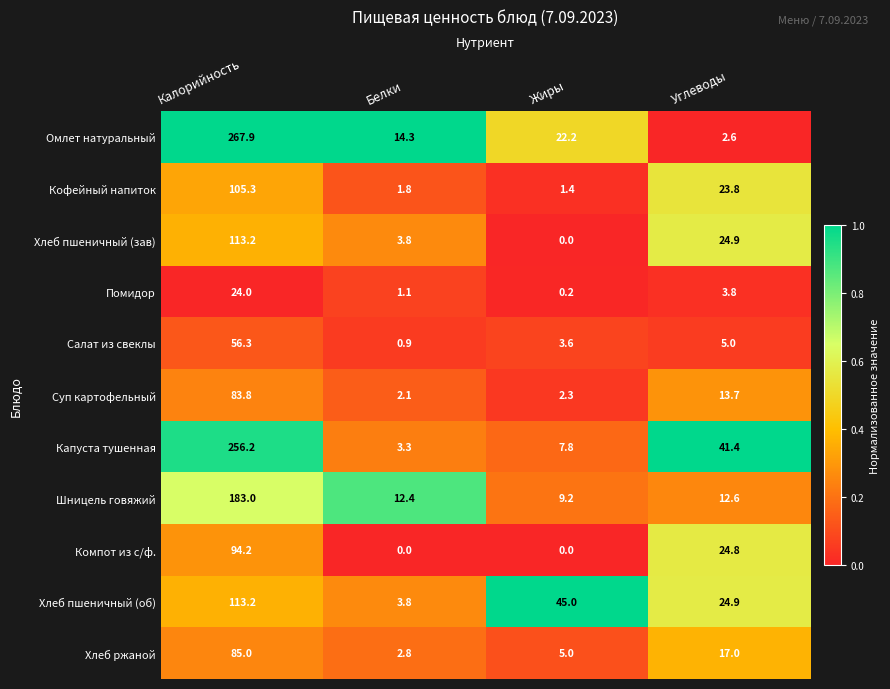

Between Жиры and Углеводы, which series saw the biggest shift?

Капуста тушенная